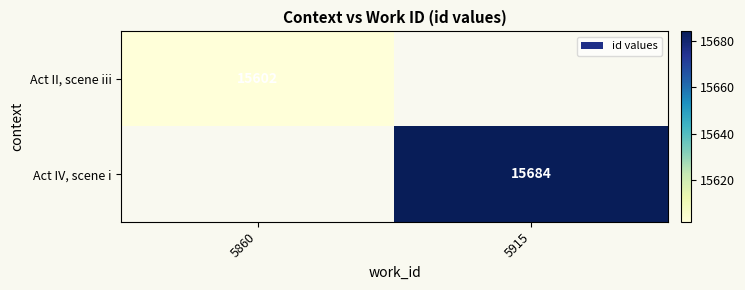

The Act IV, scene i series shows 15684 at 5915. True or false?

True